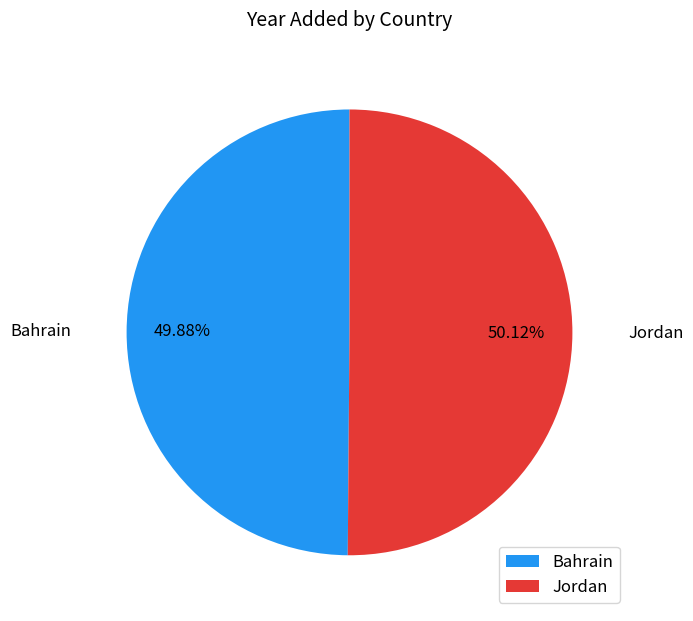

Approximately how many times larger is the value at Bahrain compared to Jordan?

1.0